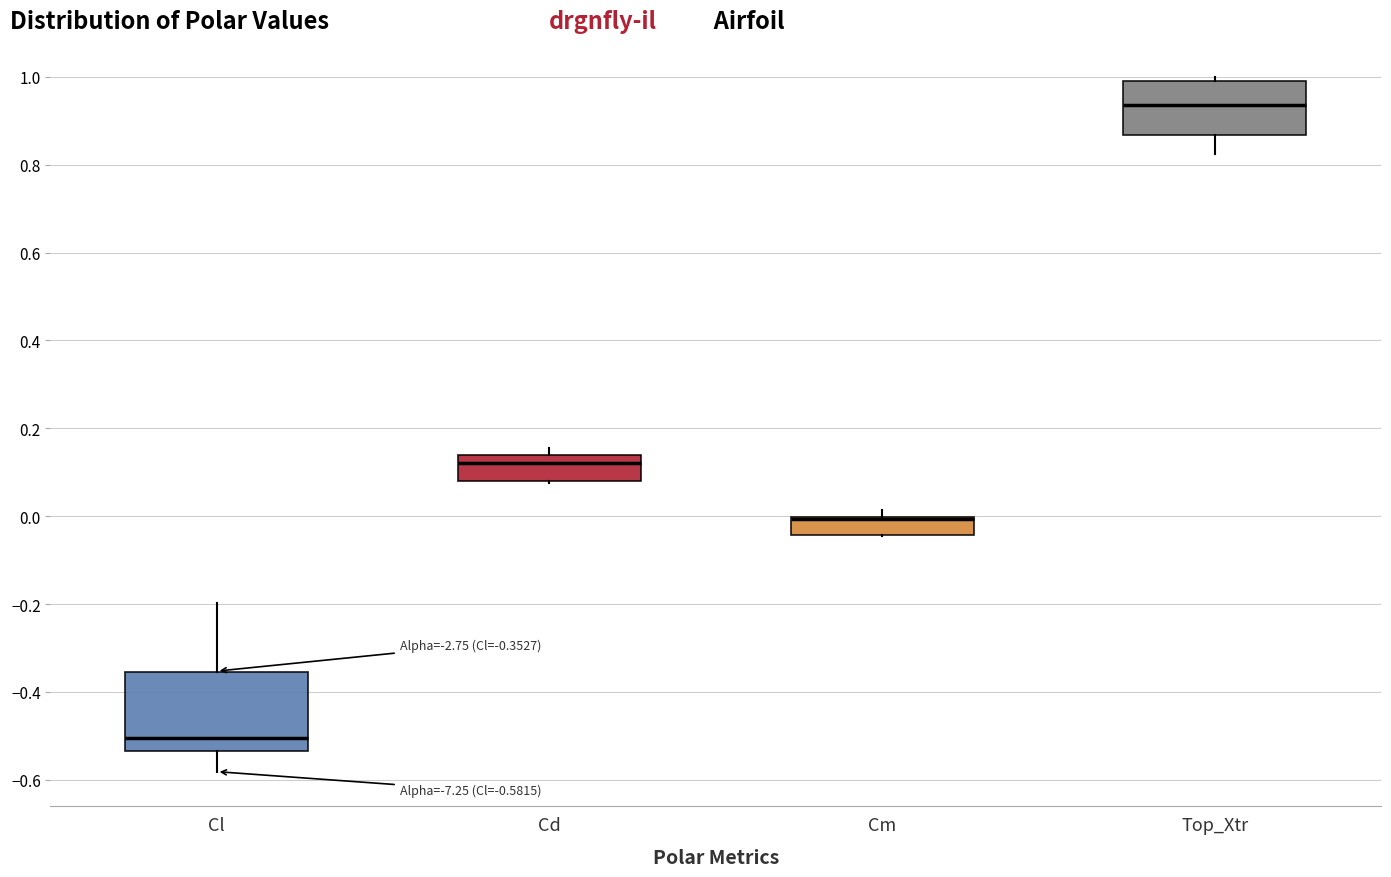

Comparing the boxes themselves (not the whiskers), which one is the tallest?

Cl